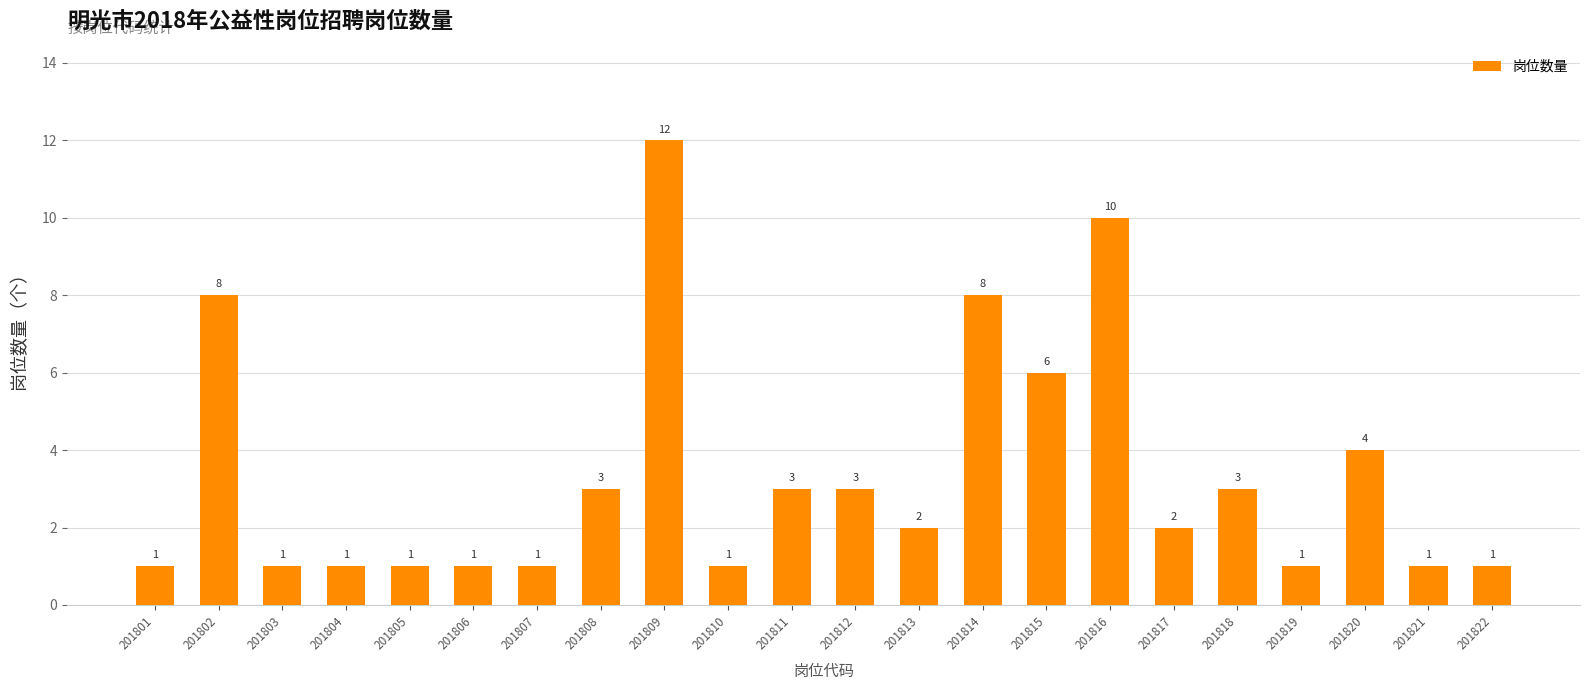

Reading right to left, list all the values displayed in this chart.

201822=1	201821=1	201820=4	201819=1	201818=3	201817=2	201816=10	201815=6	201814=8	201813=2	201812=3	201811=3	201810=1	201809=12	201808=3	201807=1	201806=1	201805=1	201804=1	201803=1	201802=8	201801=1